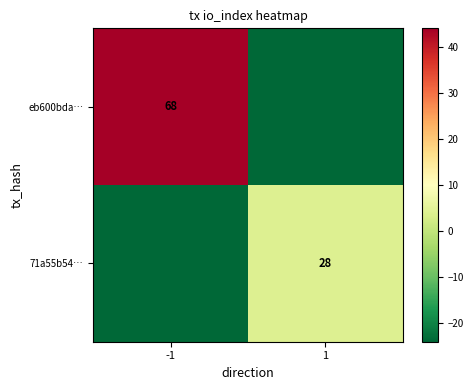

Is it true that 71a55b54… equals 28 at 1?

True